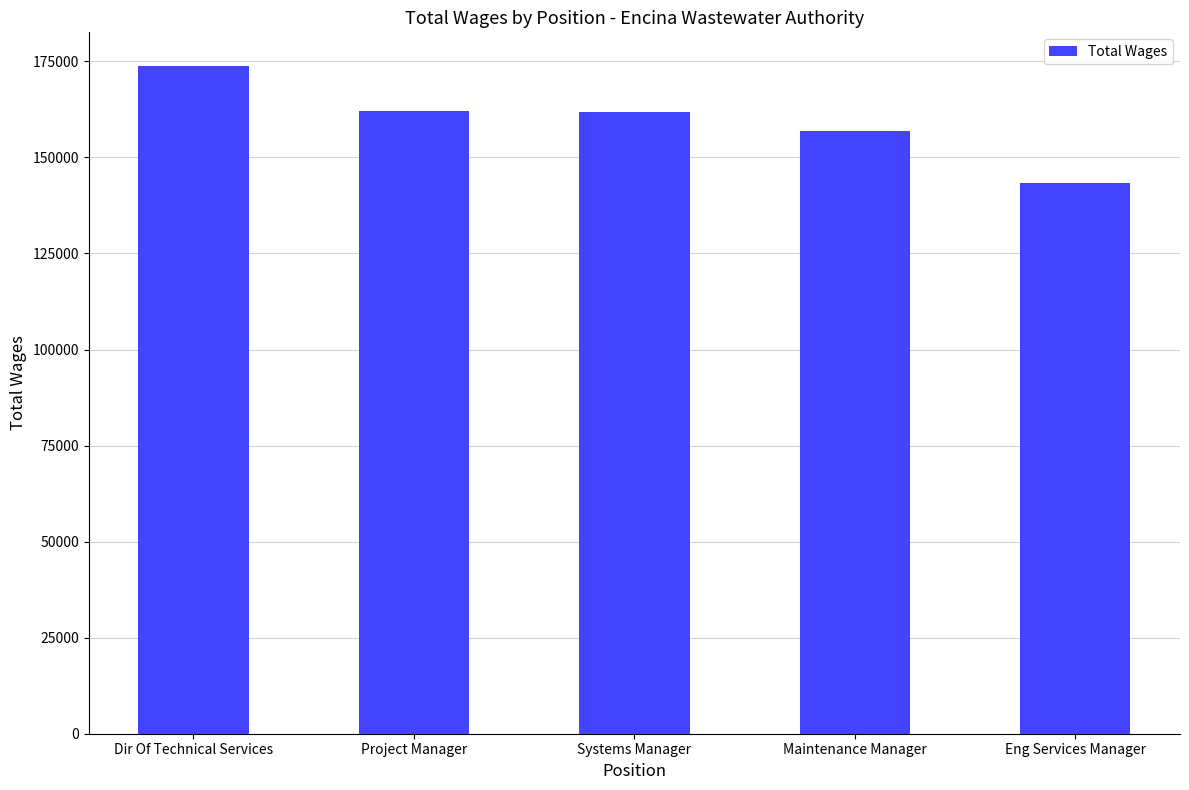

True or false: the data shows 173874 at Dir Of Technical Services.

True